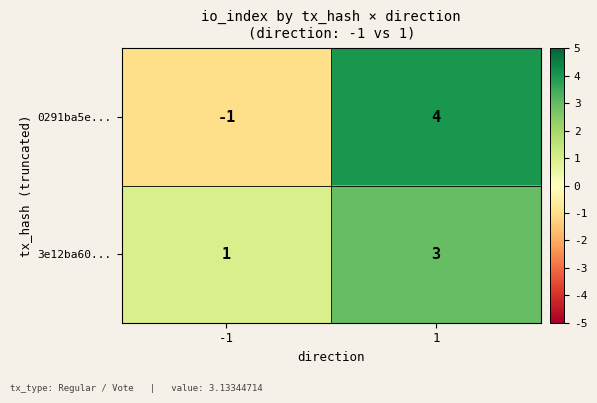

What is the maximum value shown in the chart?

4